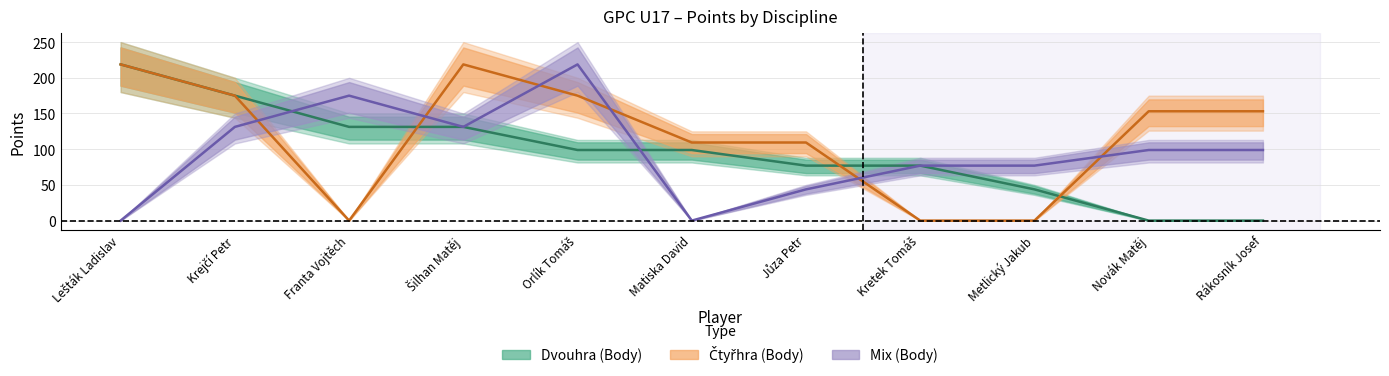

The Mix (Body) series shows 174.4 at Novák Matěj. True or false?

False